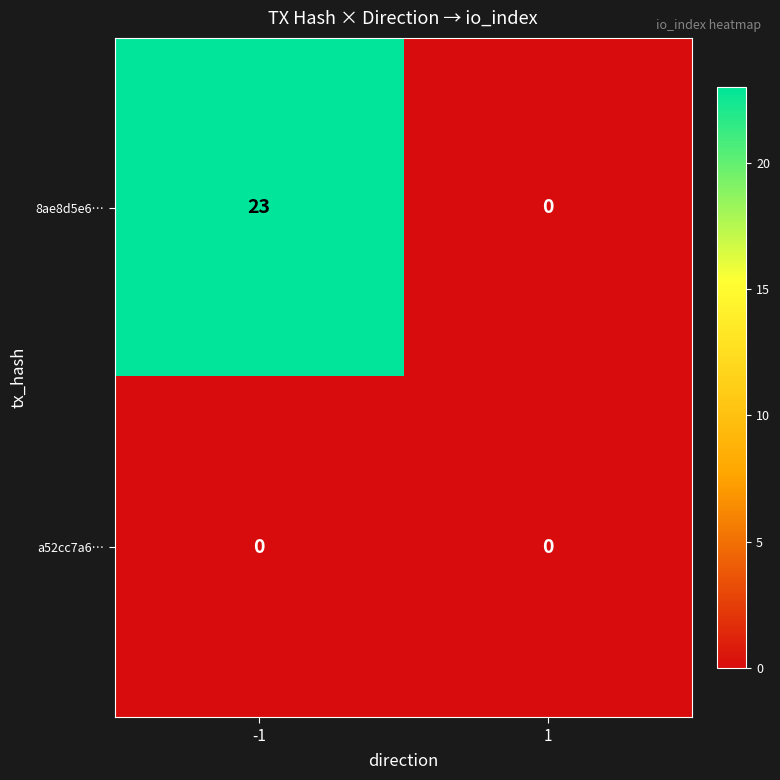

Reading left to right, extract all data points from this chart.

8ae8d5e6…: -1=23	1=0
a52cc7a6…: -1=0	1=0